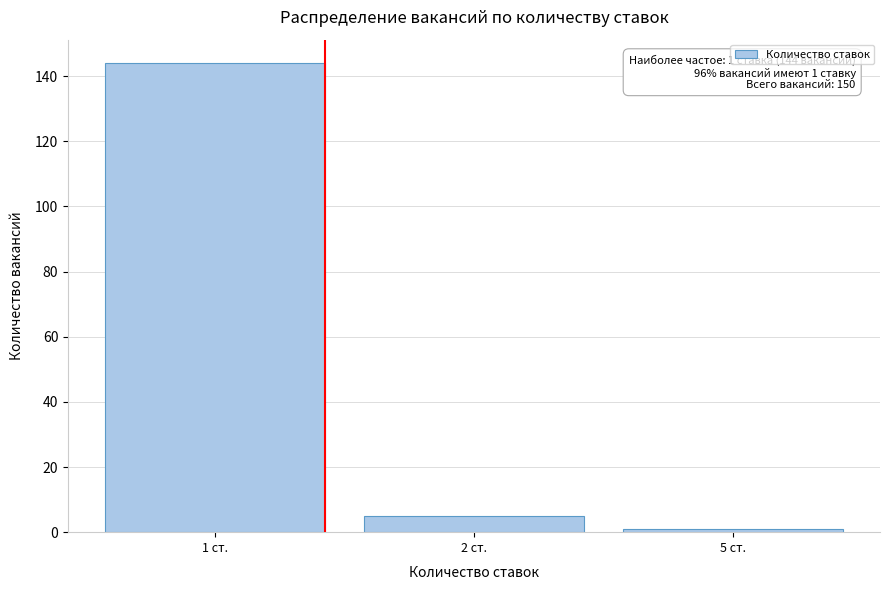

Reading left to right, list all the values displayed in this chart.

1 ст.=144	2 ст.=5	5 ст.=1